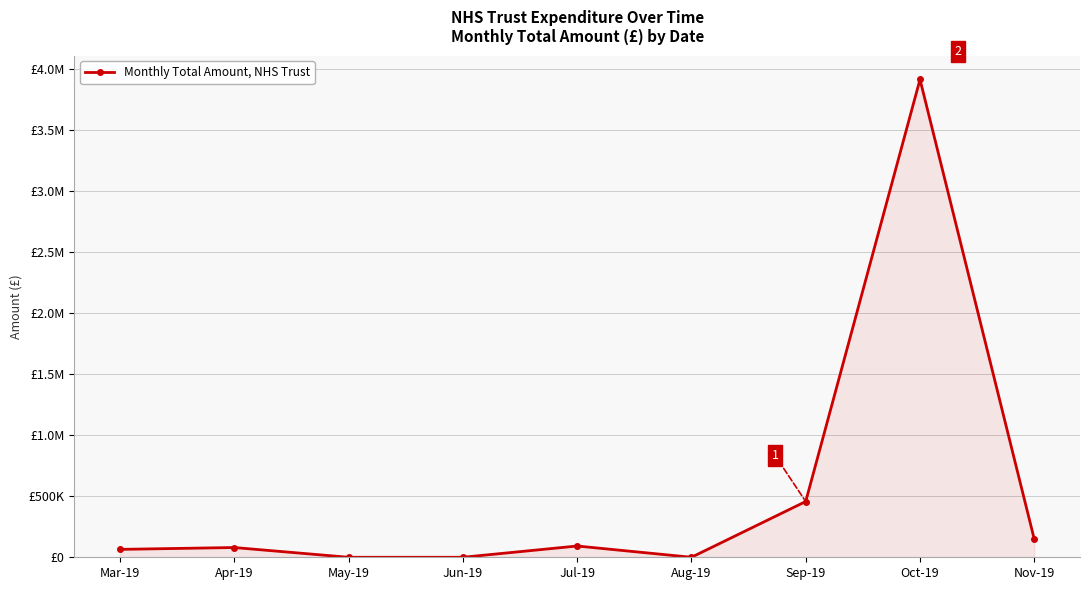

Reading right to left, list all the values displayed in this chart.

147672.0	3916908.6	457160.3	0.0	92371.5	0.0	0.0	79950.1	64802.9